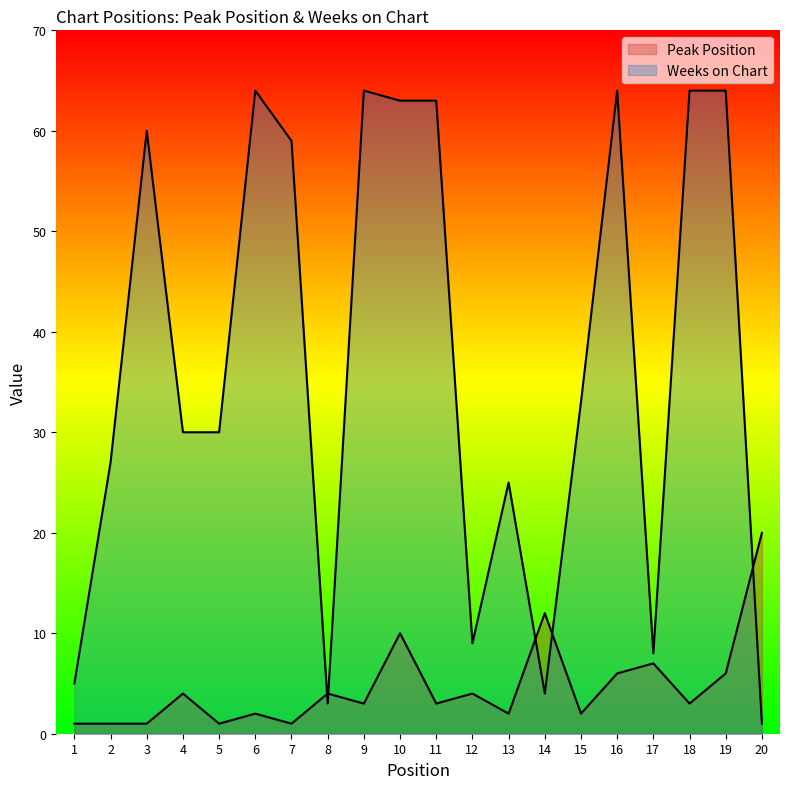

What is the difference between the maximum and minimum values in the Weeks on Chart series?

63